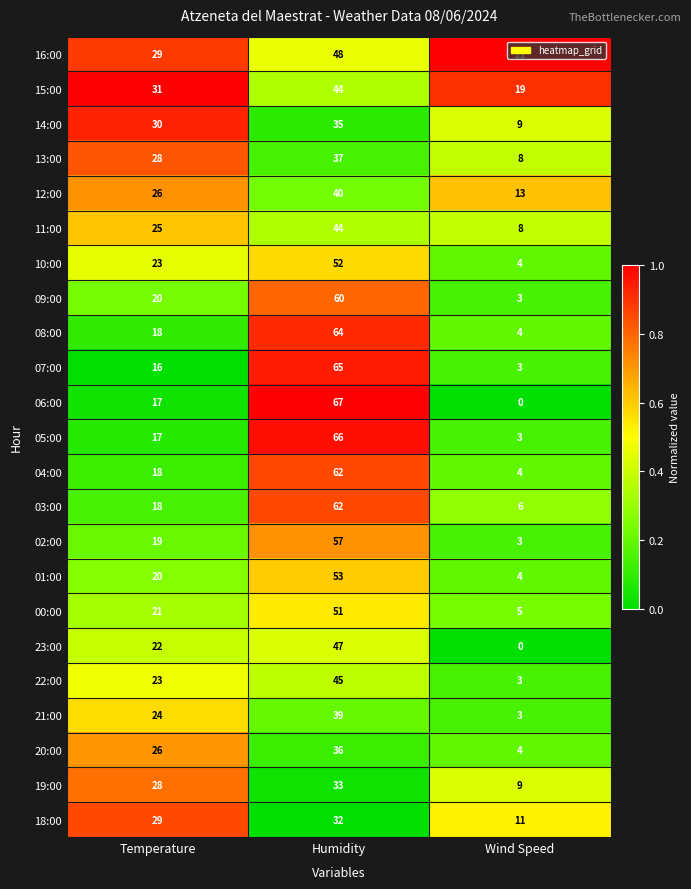

Which series has the largest range (max minus min)?

06:00